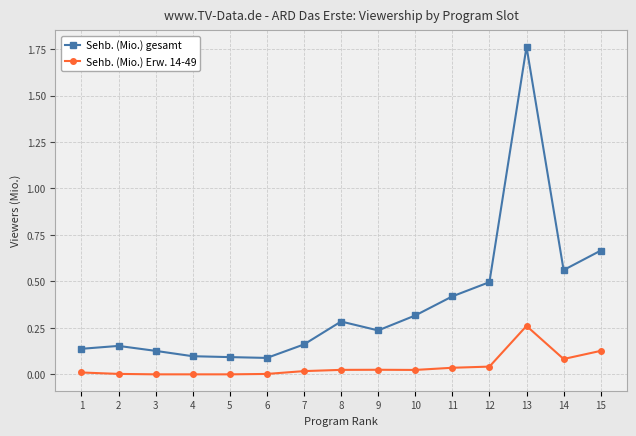

Rank the series by their average value, from lowest to highest.

Sehb. (Mio.) Erw. 14-49, Sehb. (Mio.) gesamt